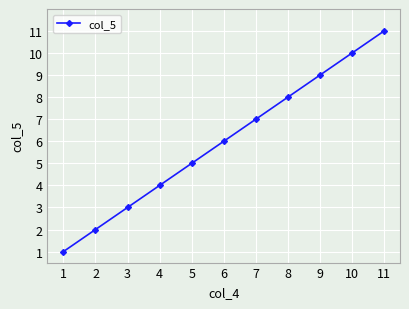

True or false: there are more than 2 points higher than both neighbors.

False